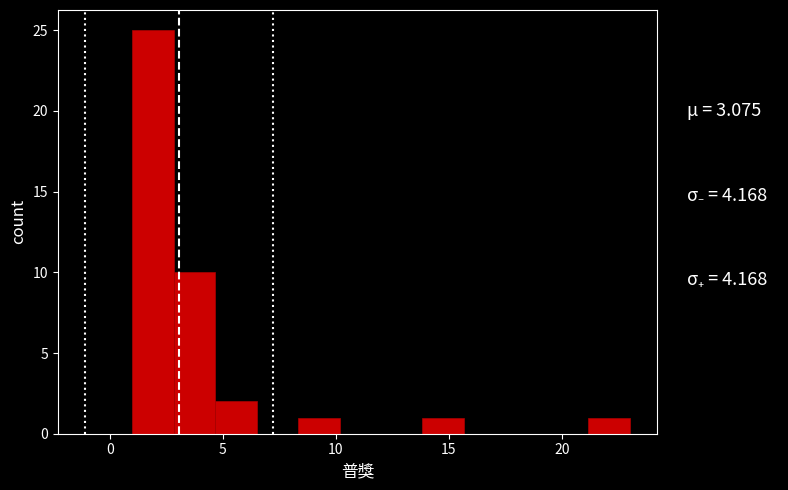

Around what value on the x-axis is the tallest bar? Give the approximate position of its centre, as read against the axis.

2.0